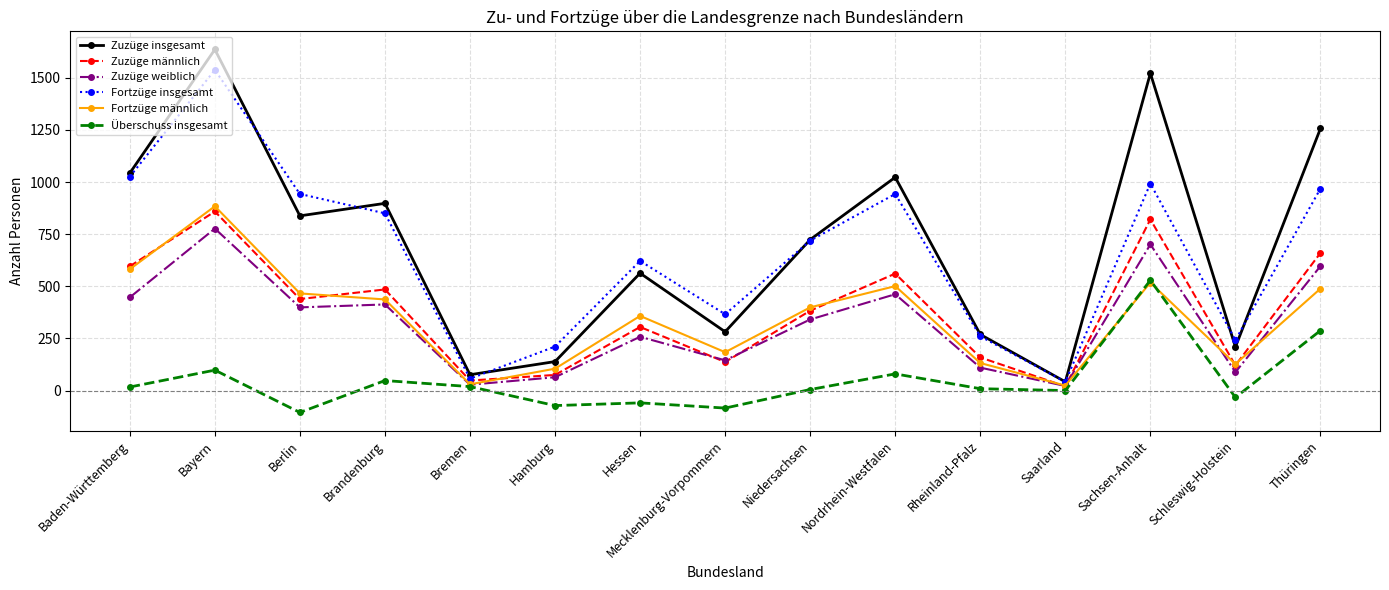

Which series changed the most between Hamburg and Rheinland-Pfalz?

Zuzüge insgesamt